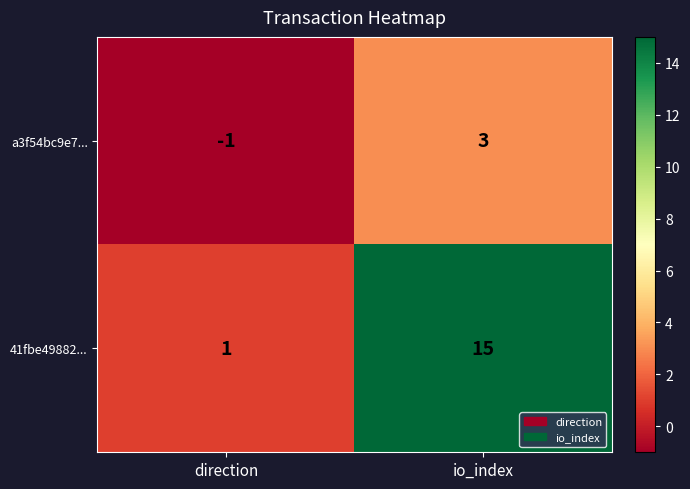

What is the approximate value of a3f54bc9e7... at io_index?

3